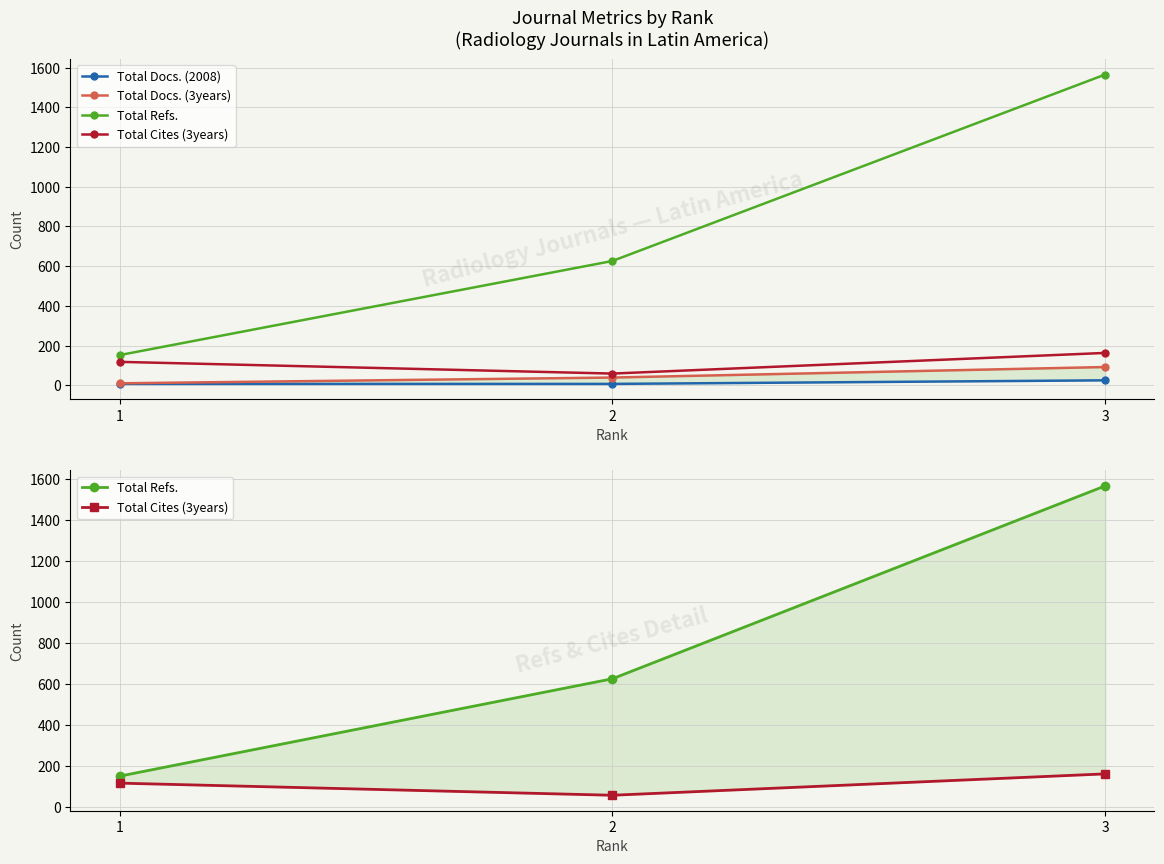

List the labels in order of Total Docs. (3years) value, smallest first.

1, 2, 3